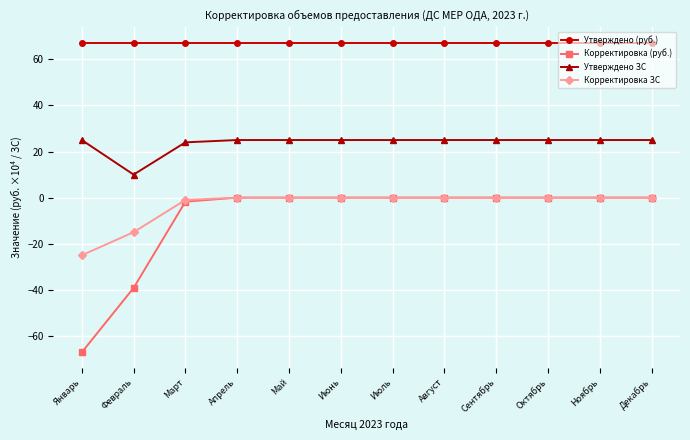

The Утверждено ЗС series shows 15.6 at Май. True or false?

False